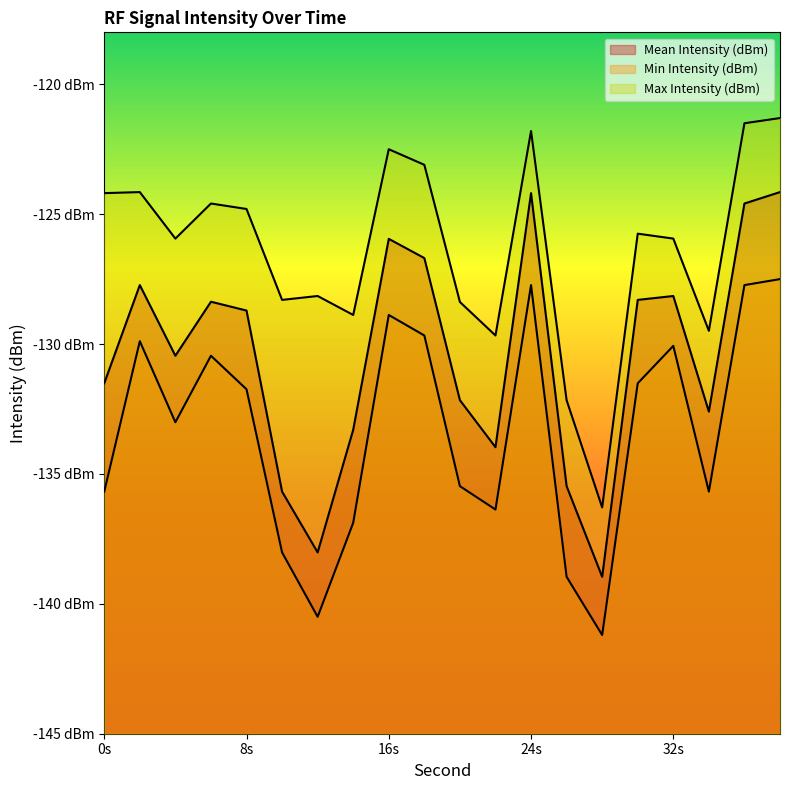

Where is the first local minimum for Min Intensity (dBm)?

4